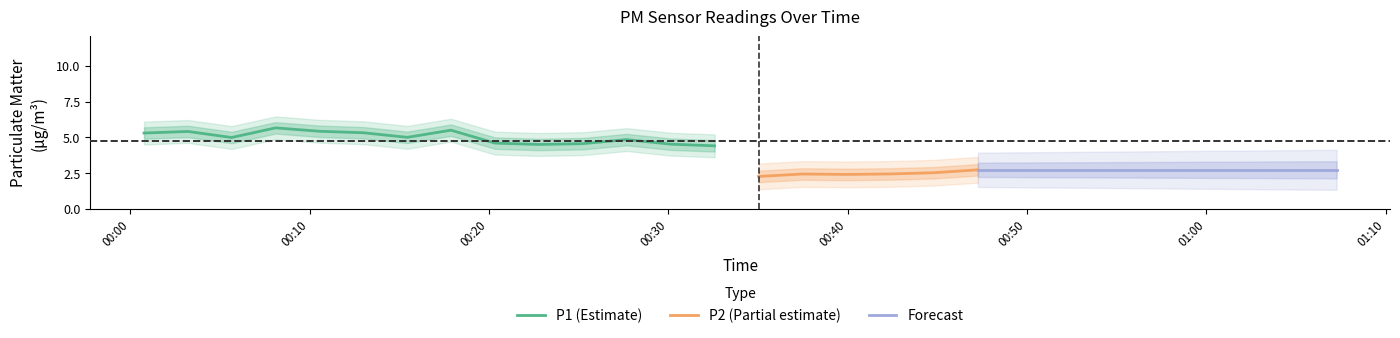

What is the value of the P2 point at the 16th from the left?

2.1